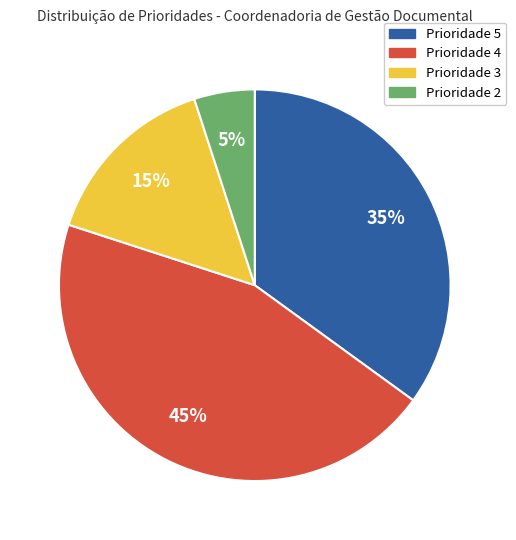

Which slice is the largest?

Prioridade 4